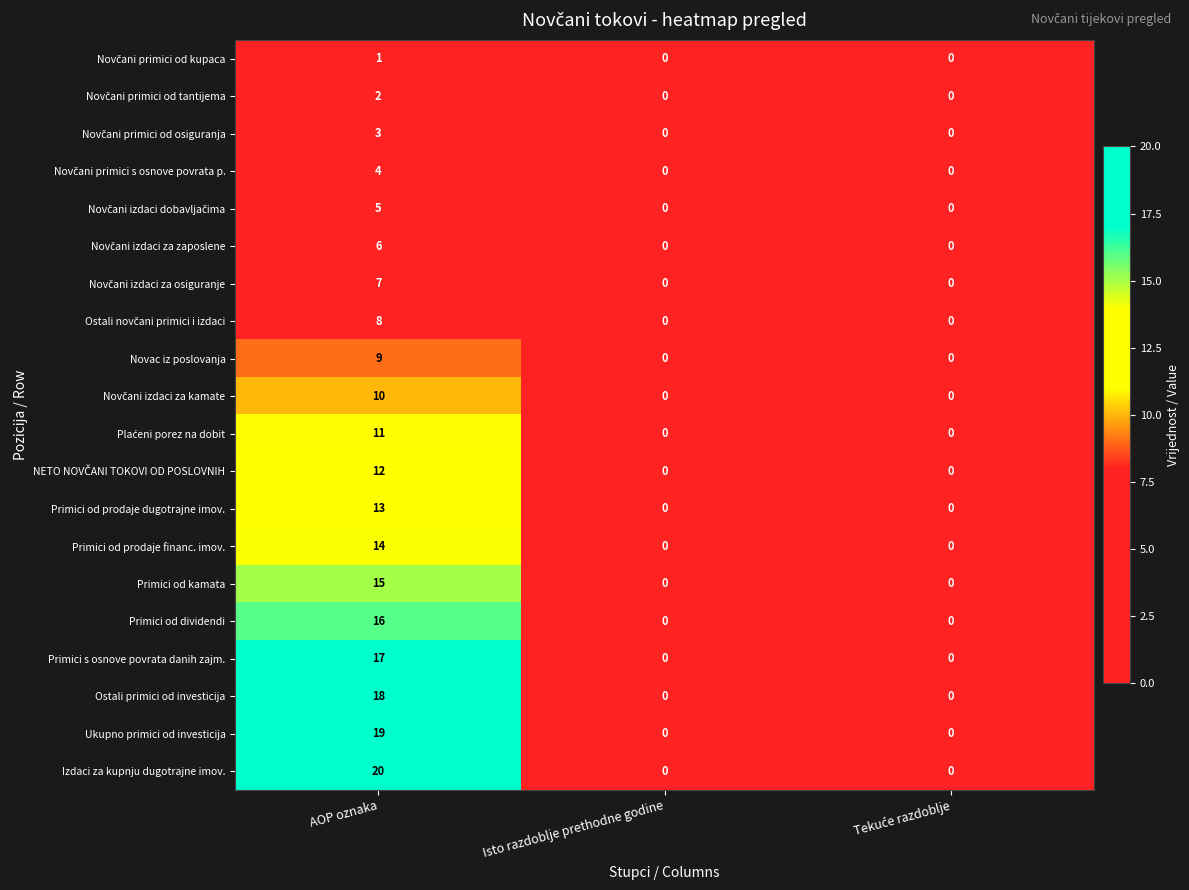

Which series has the widest spread of values?

Izdaci za kupnju dugotrajne imov.